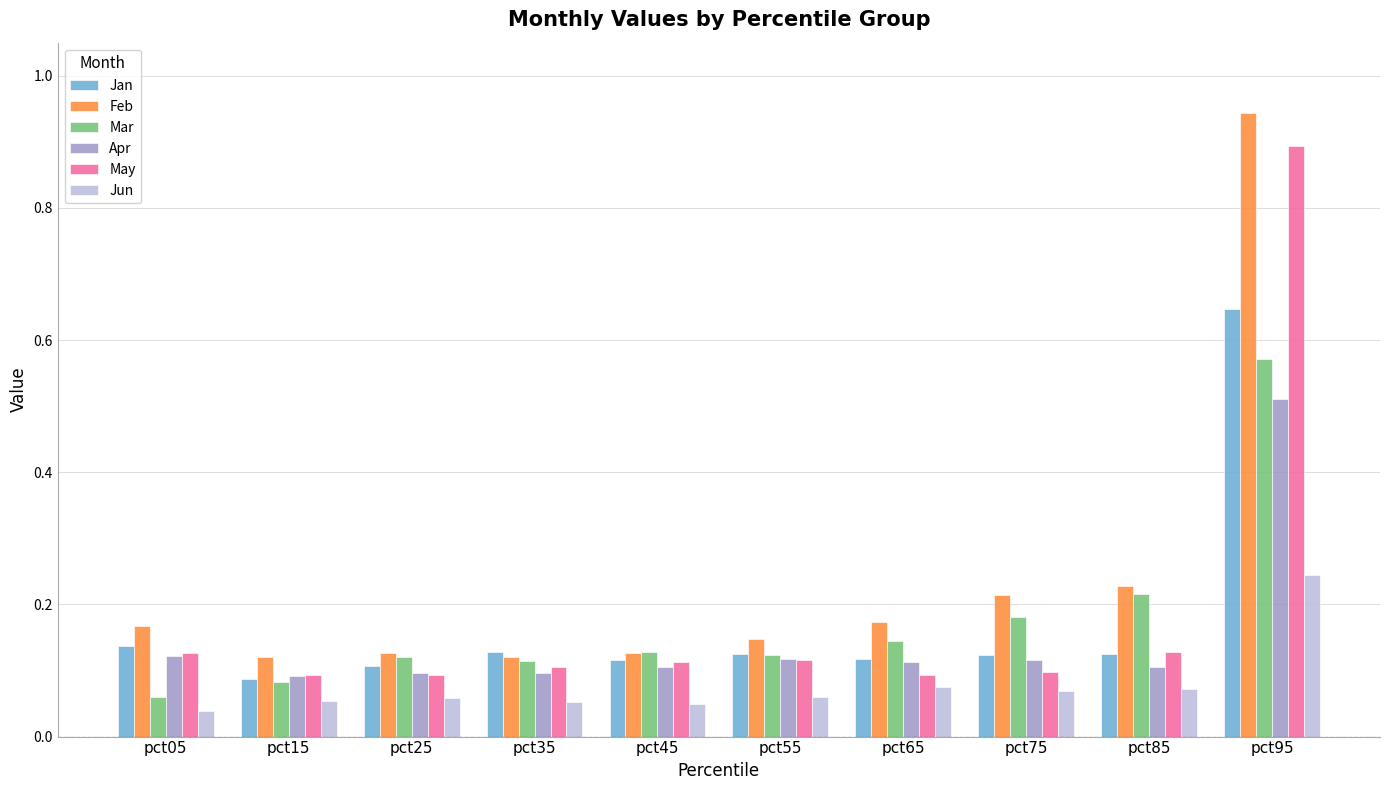

What is the sum of all Feb values?

2.4